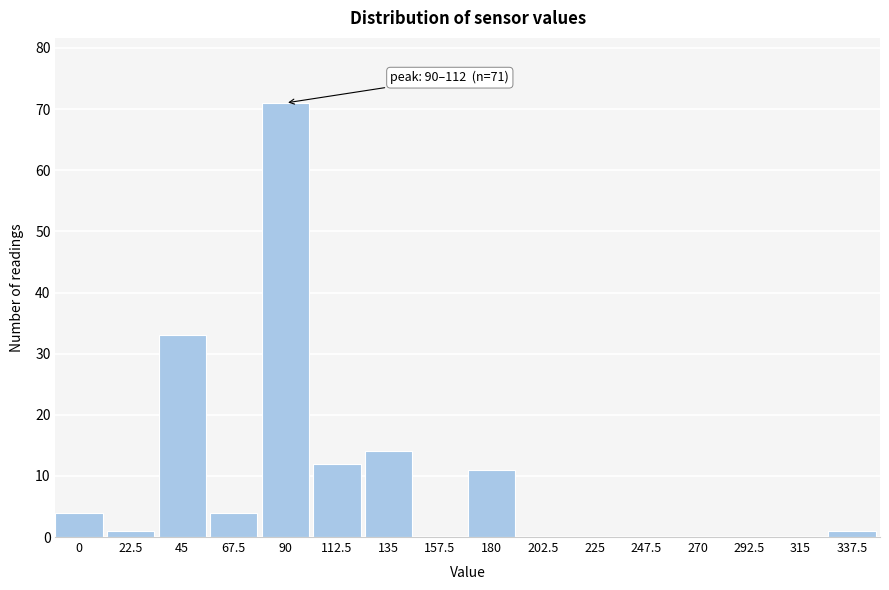

Reading left to right, extract all data points from this chart.

0=4	22.5=1	45=33	67.5=4	90=71	112.5=12	135=14	157.5=0	180=11	202.5=0	225=0	247.5=0	270=0	292.5=0	315=0	337.5=1